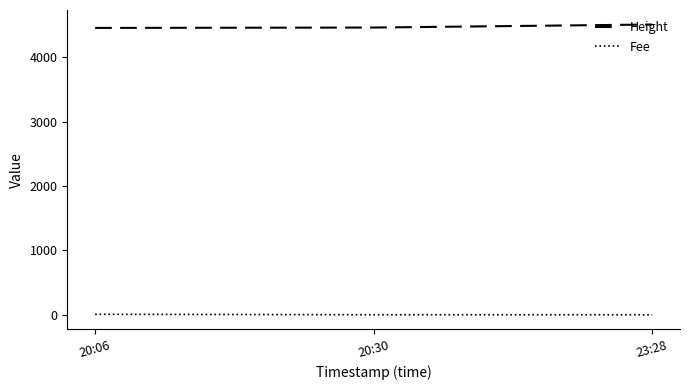

What is the average value of the Height series?

4472.7